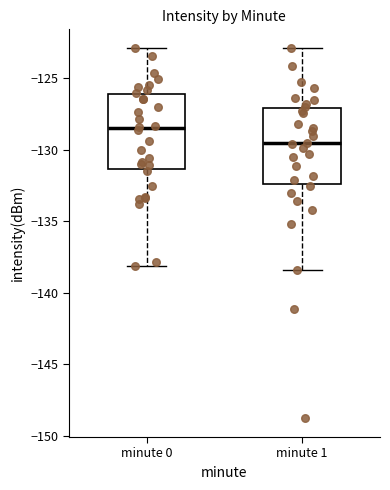

Where does the lower whisker of the box for minute 0 end on the y-axis? The values are not printed on the chart, so give them approximately, as read against the axis.

-138.0